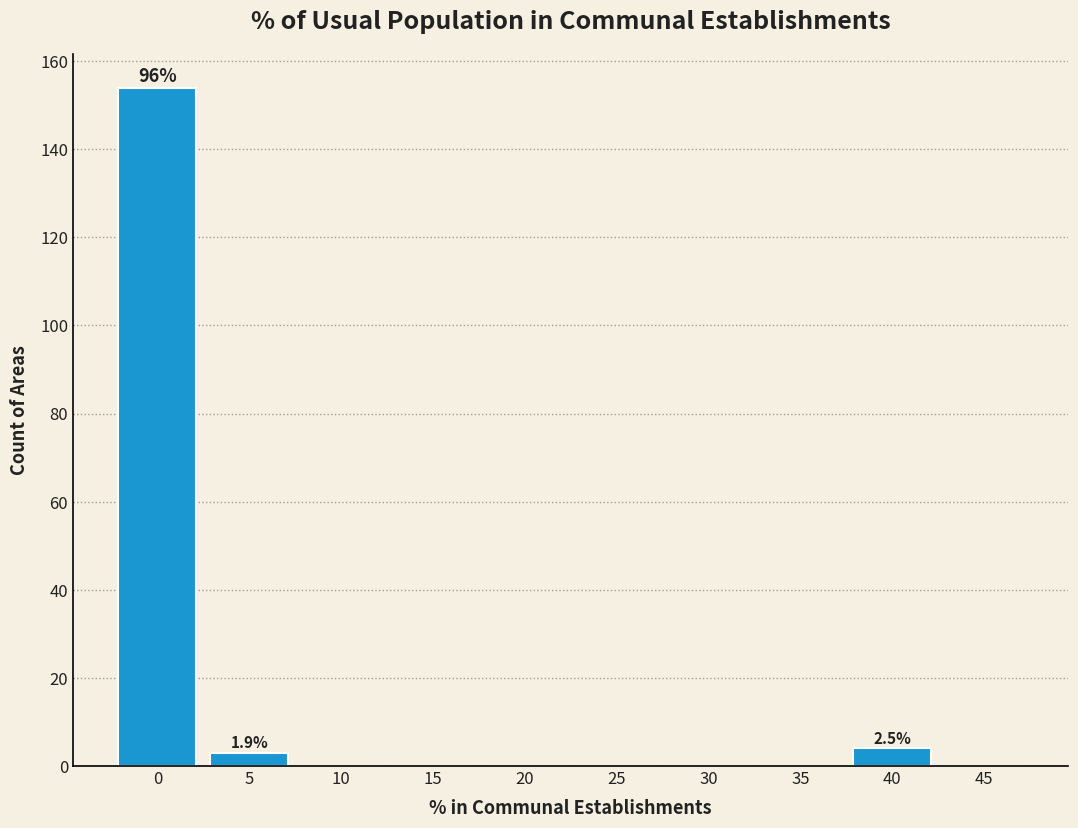

Reading left to right, transcribe all the data shown in this chart.

0=154	5=3	10=0	15=0	20=0	25=0	30=0	35=0	40=4	45=0